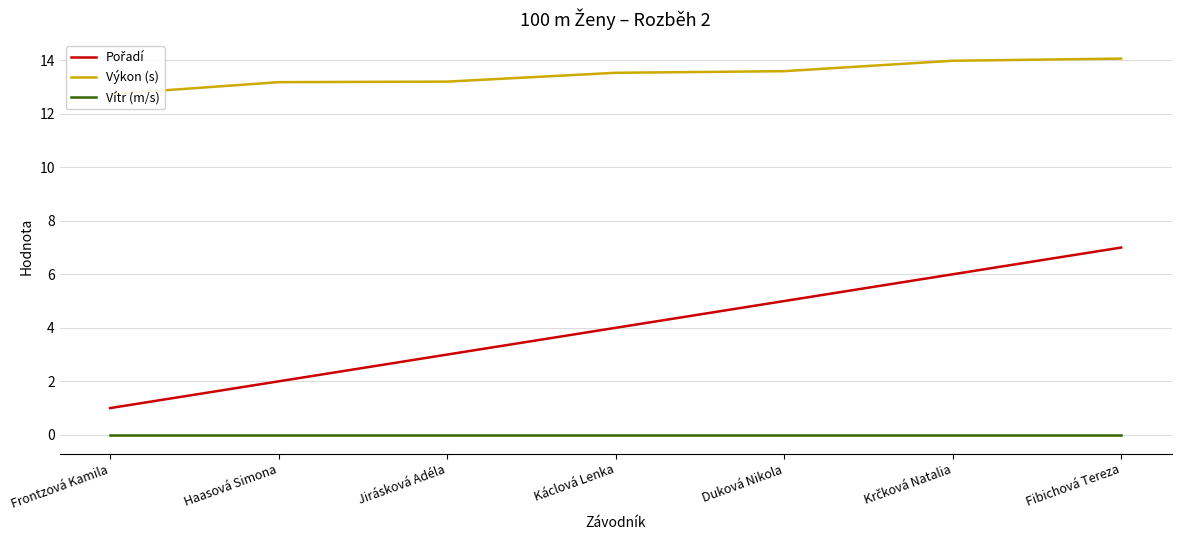

What position from the left is Haasová Simona?

2